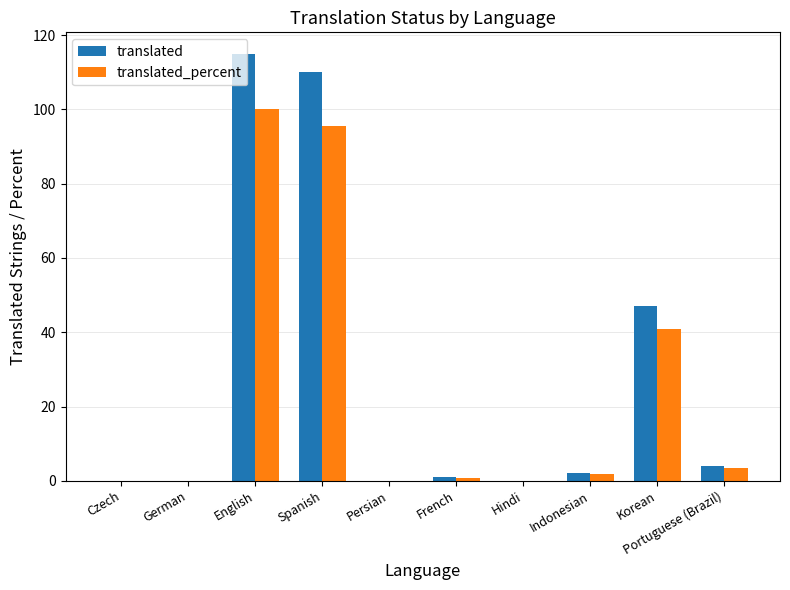

What is the spread (max minus min) of values at Portuguese (Brazil)?

0.6